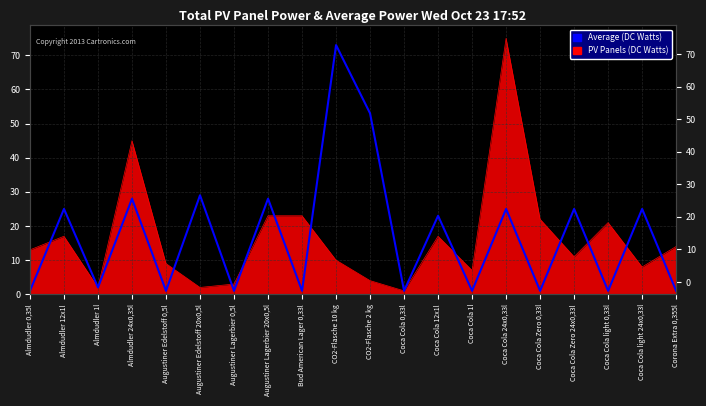

True or false: the data shows 45 at Coca Cola light 24x0,33l.

False